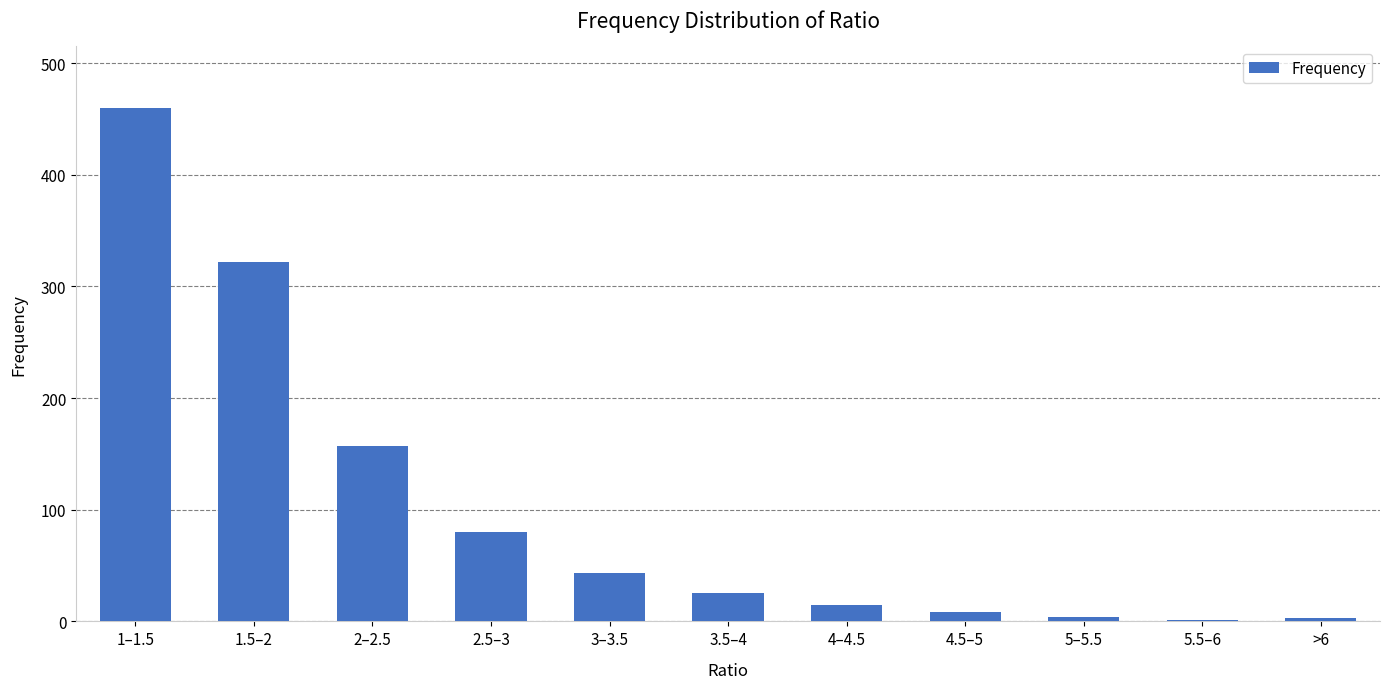

What is the average value?

102